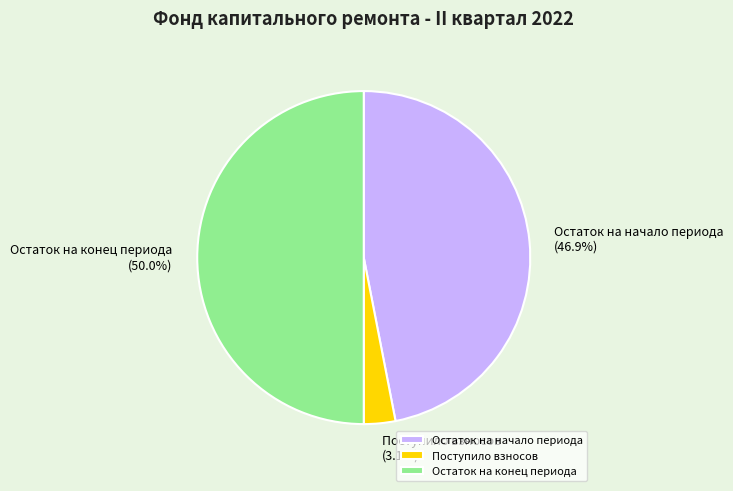

Rank the categories by value from lowest to highest.

Поступило взносов, Остаток на начало периода, Остаток на конец периода